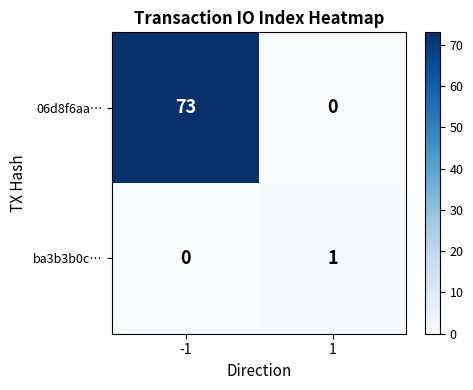

Which series changed the most between -1 and 1?

06d8f6aa…